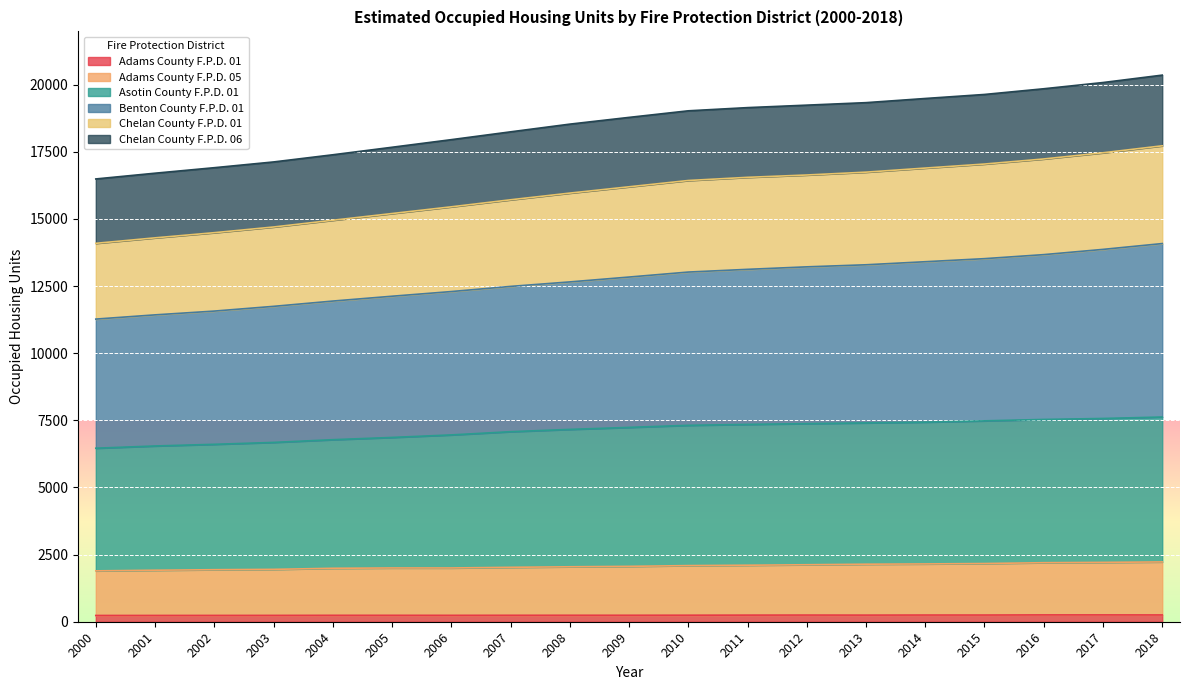

What value does the Adams County F.P.D. 05 series have at 2005?

2002